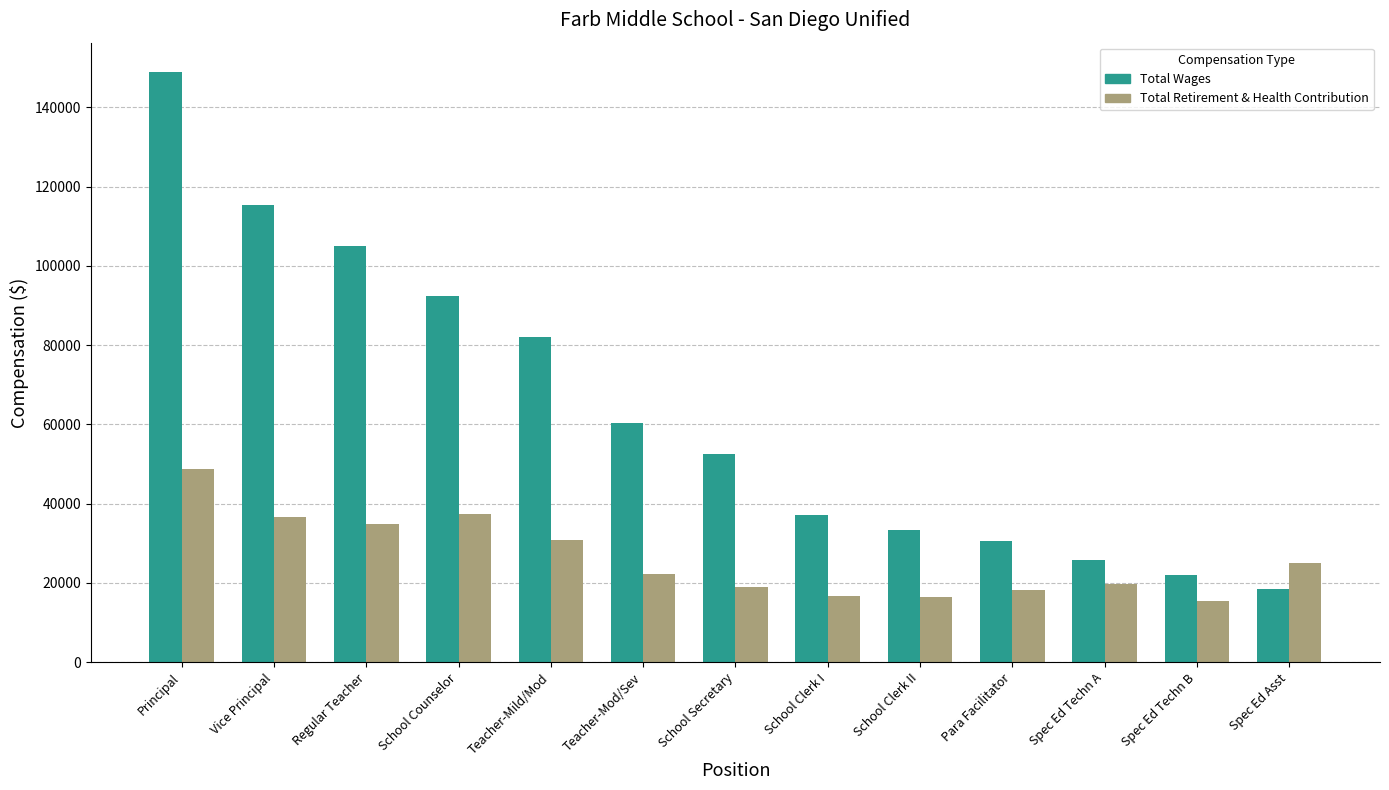

How many data points in Total Retirement & Health Contribution are less than 22313?

6